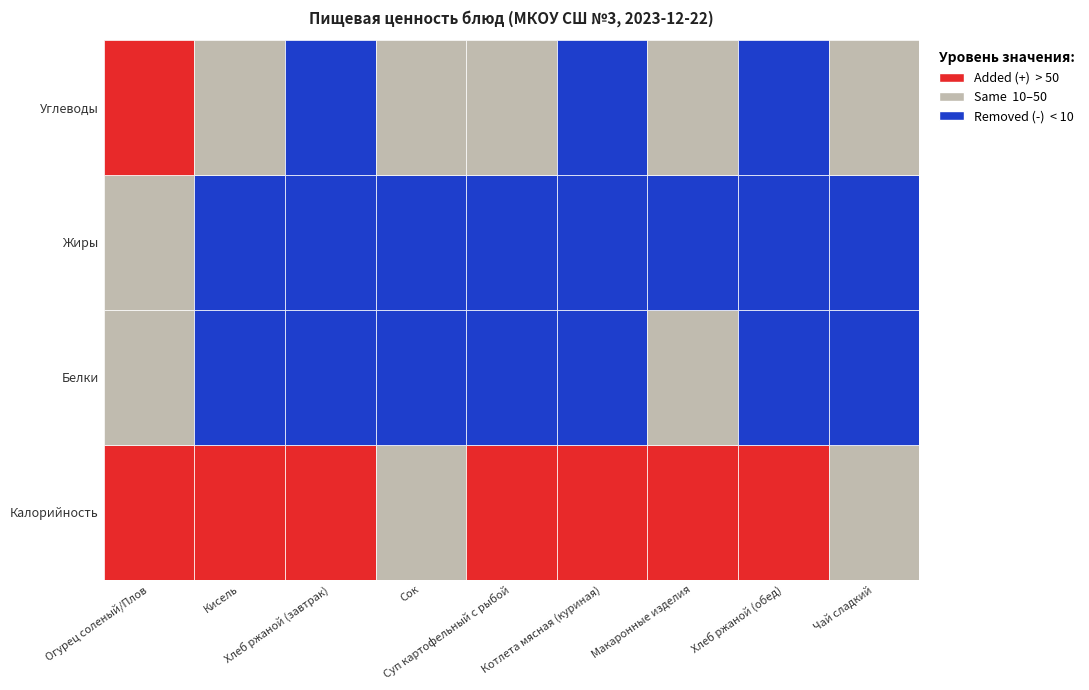

The value of Углеводы at Суп картофельный с рыбой is 14.3. True or false?

True